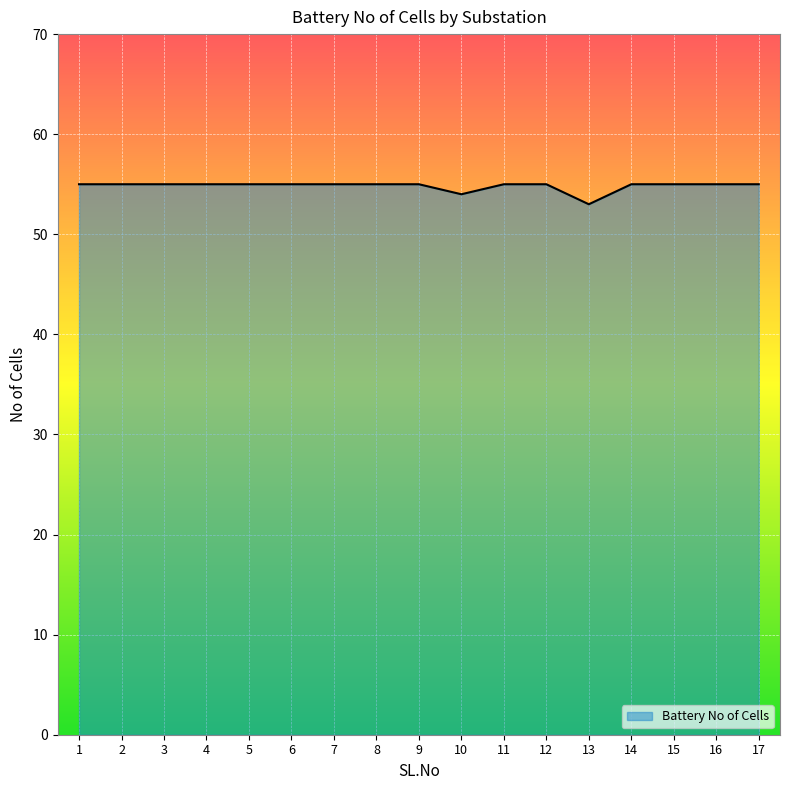

Count the number of data series in this chart.

1